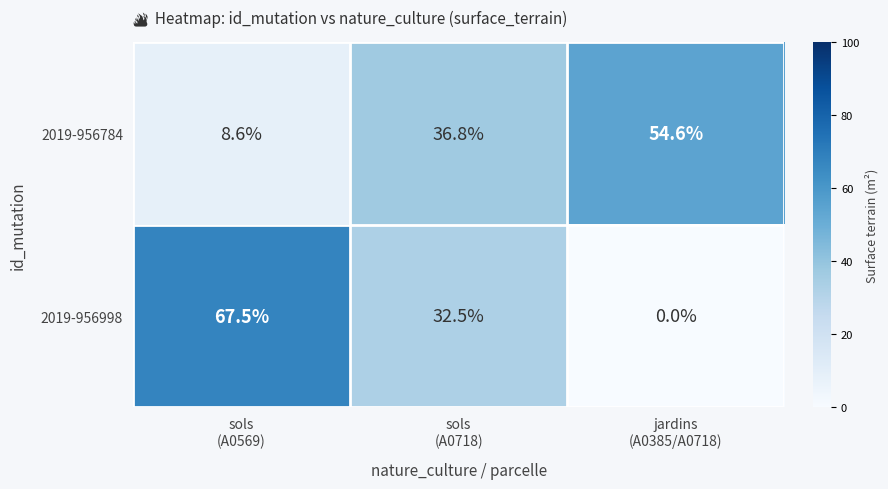

What is the sum of all 2019-956998 values?

100.0